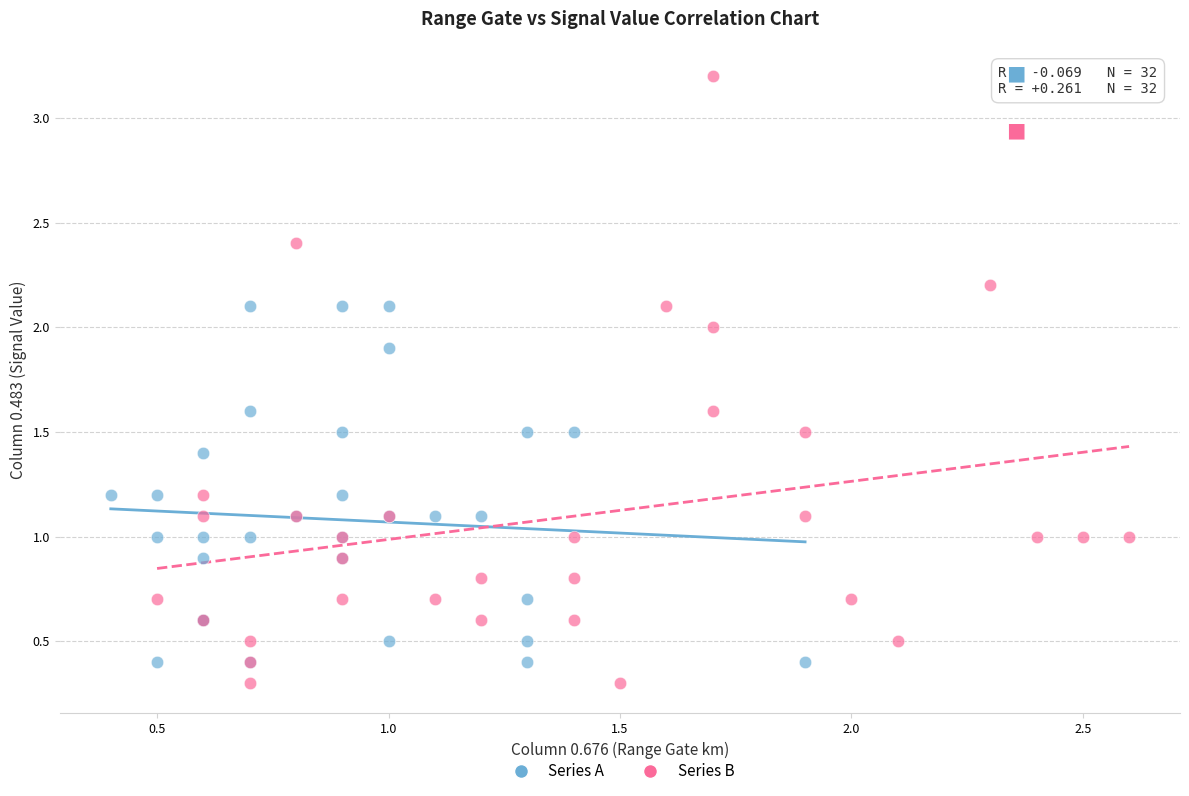

Which series reaches the maximum Y coordinate?

Series B